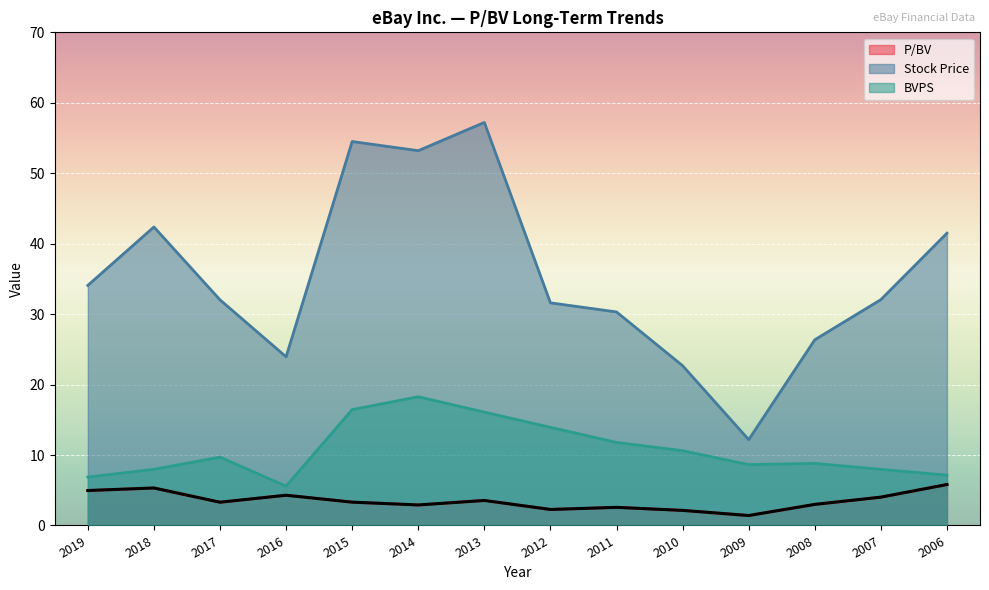

What is the difference between the maximum and minimum values in the BVPS series?

12.7